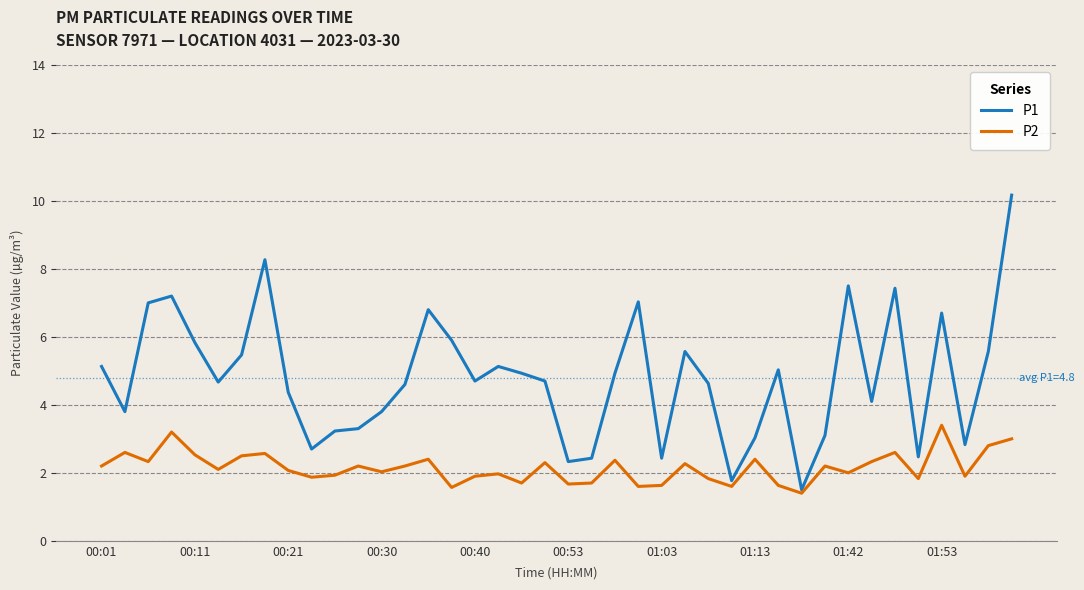

In P1, how many points are lower than both neighbors (excluding endpoints)?

11